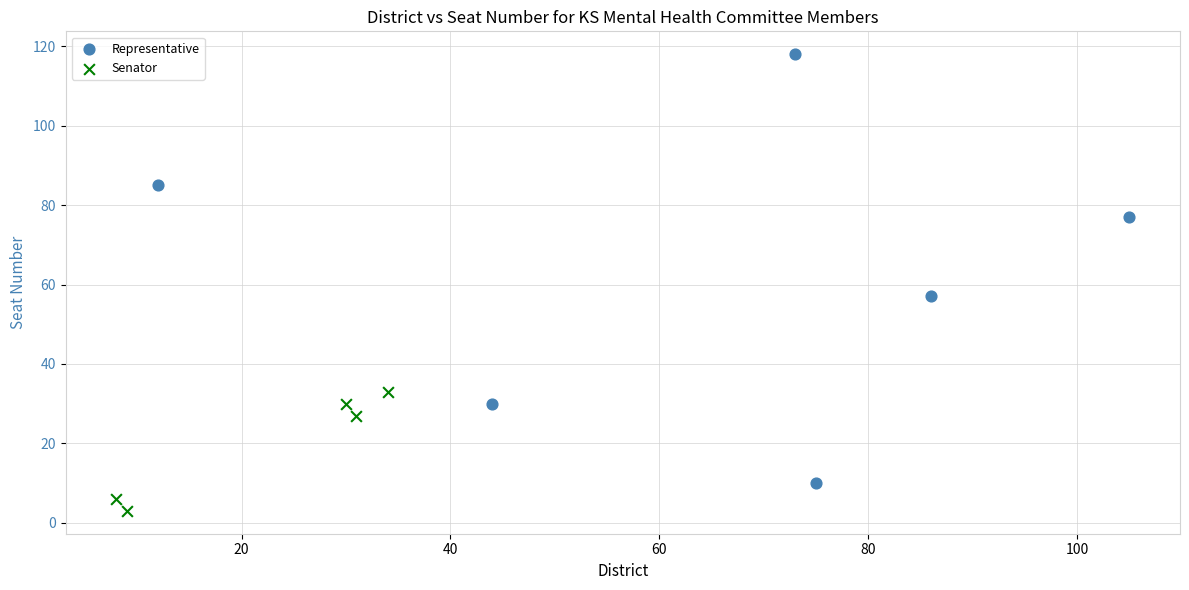

What are all the series names shown in the legend?

Representative, Senator